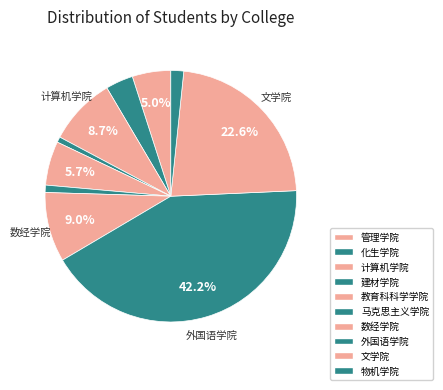

Is the sum of 马克思主义学院 and 管理学院 greater than half?

No